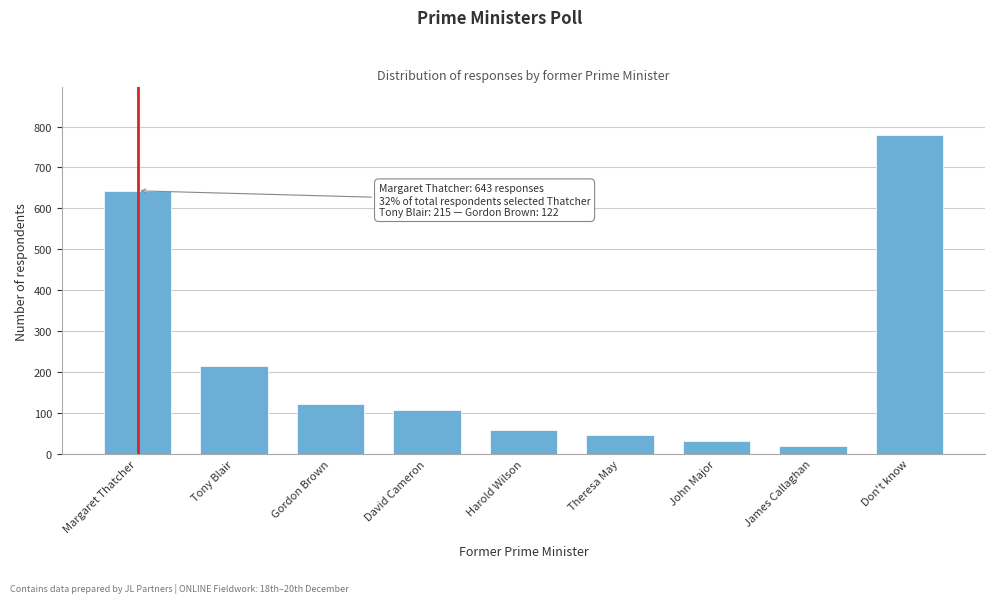

Reading left to right, extract all data points from this chart.

Margaret Thatcher=643	Tony Blair=215	Gordon Brown=122	David Cameron=107	Harold Wilson=58	Theresa May=47	John Major=31	James Callaghan=19	Don't know=779